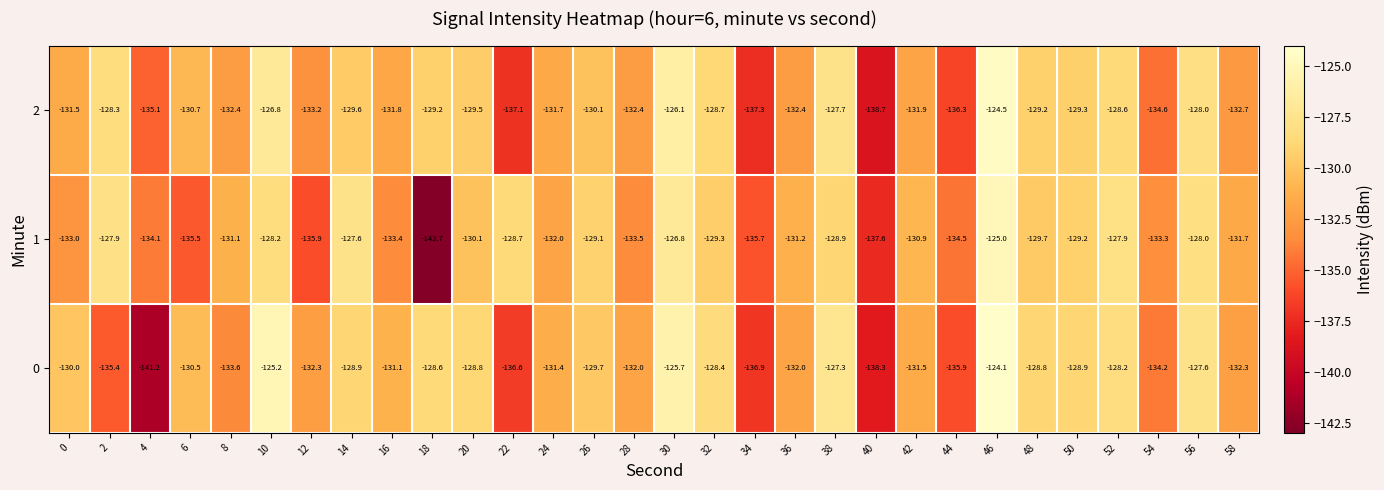

Rank the series at 30 from lowest to highest value.

1, 2, 0